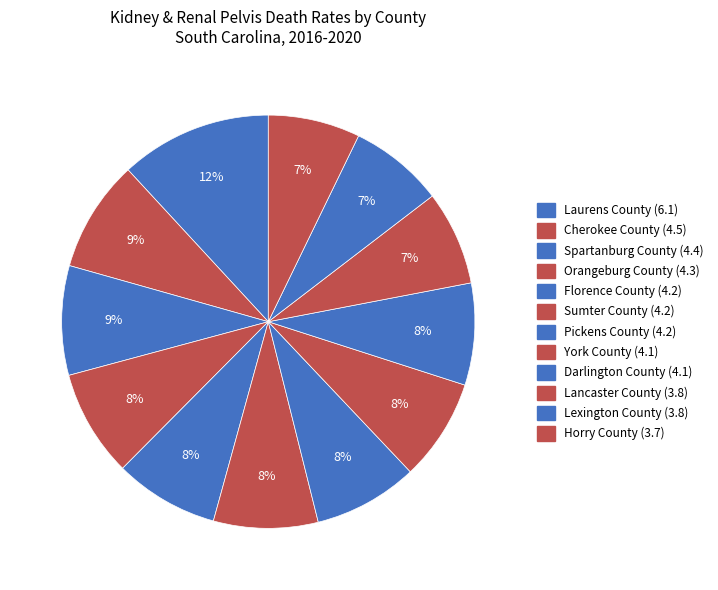

To the nearest percent, what is the difference between the largest and smallest slice percentages?

5%